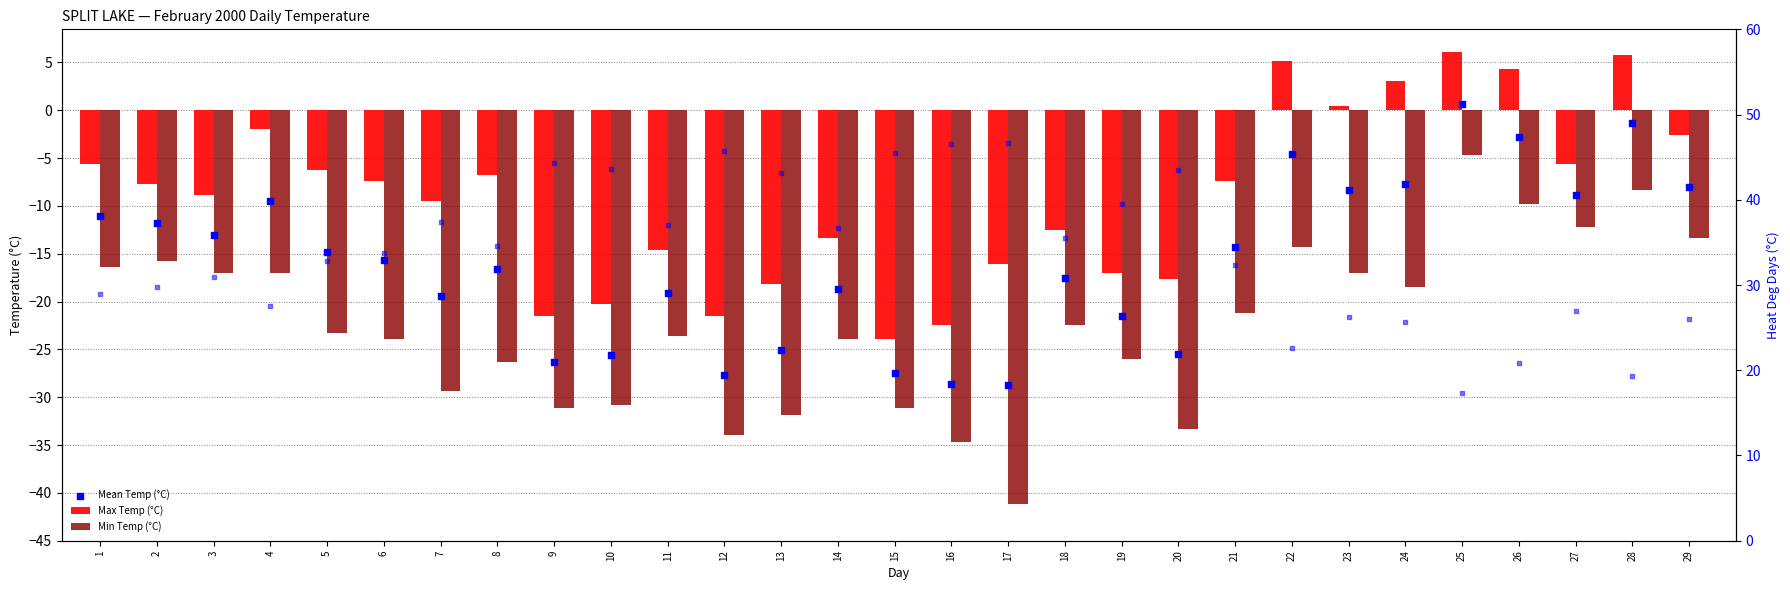

At which category is the sum across all series the highest?

25